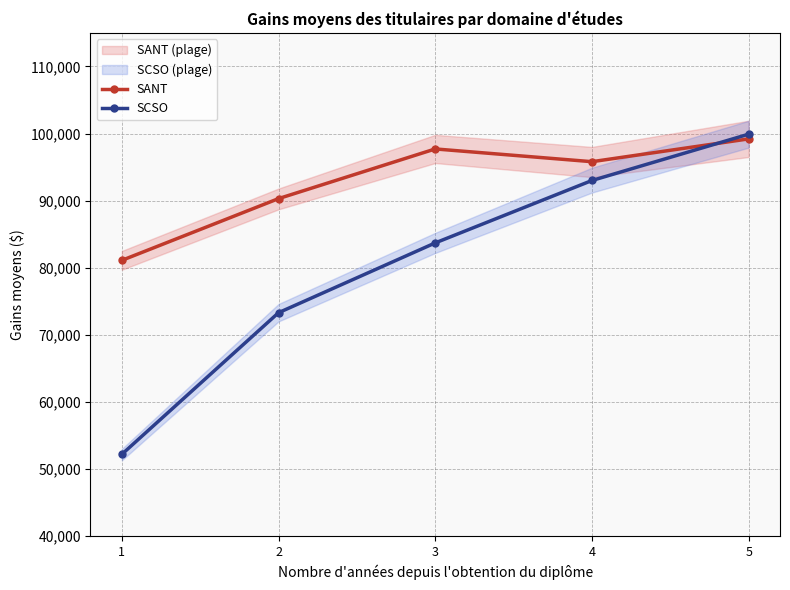

Reading left to right, transcribe all the data shown in this chart.

SANT: 1=81100	2=90300	3=97700	4=95800	5=99200
SCSO: 1=52200	2=73300	3=83700	4=93000	5=99900